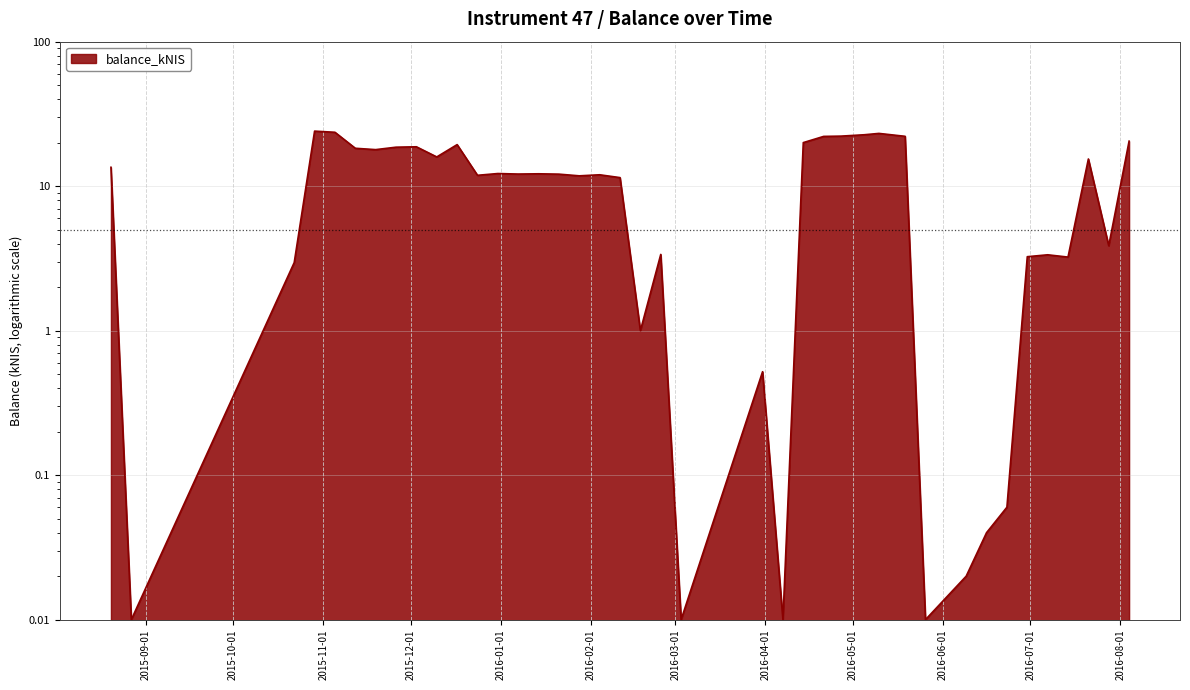

The chart shows a value of 5.1 at 2016-07-28. True or false?

False